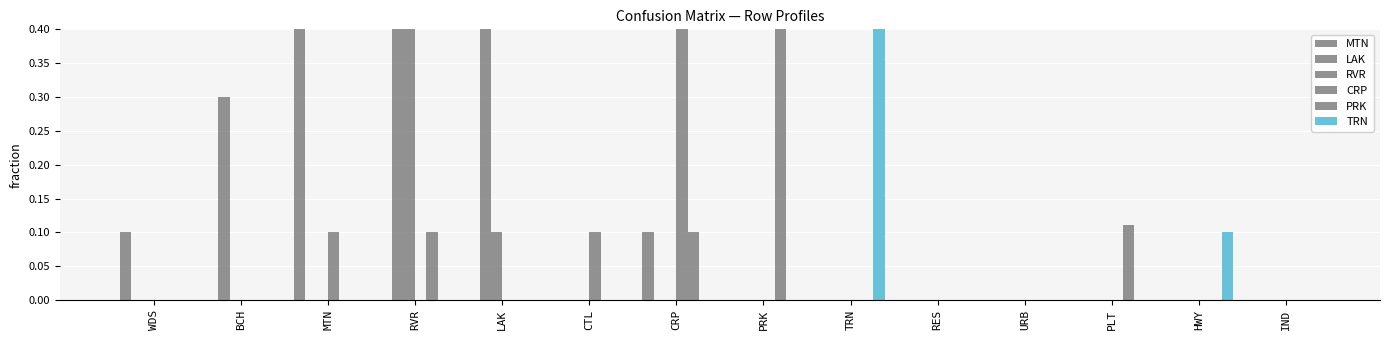

Which label corresponds to the largest value in the chart?

PRK